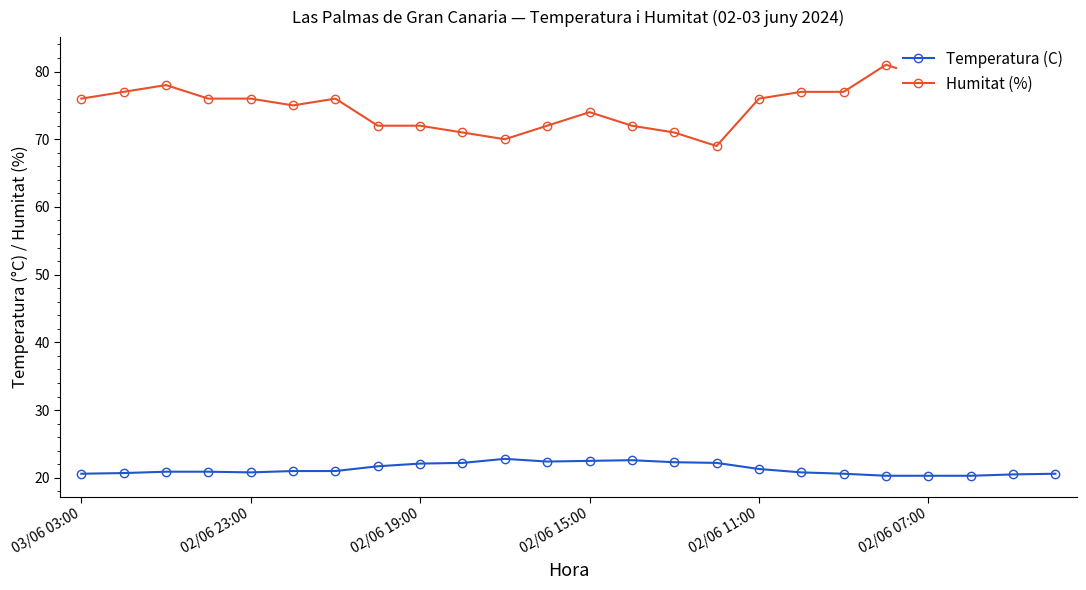

List the series in order of their peak value, highest first.

Humitat (%), Temperatura (C)